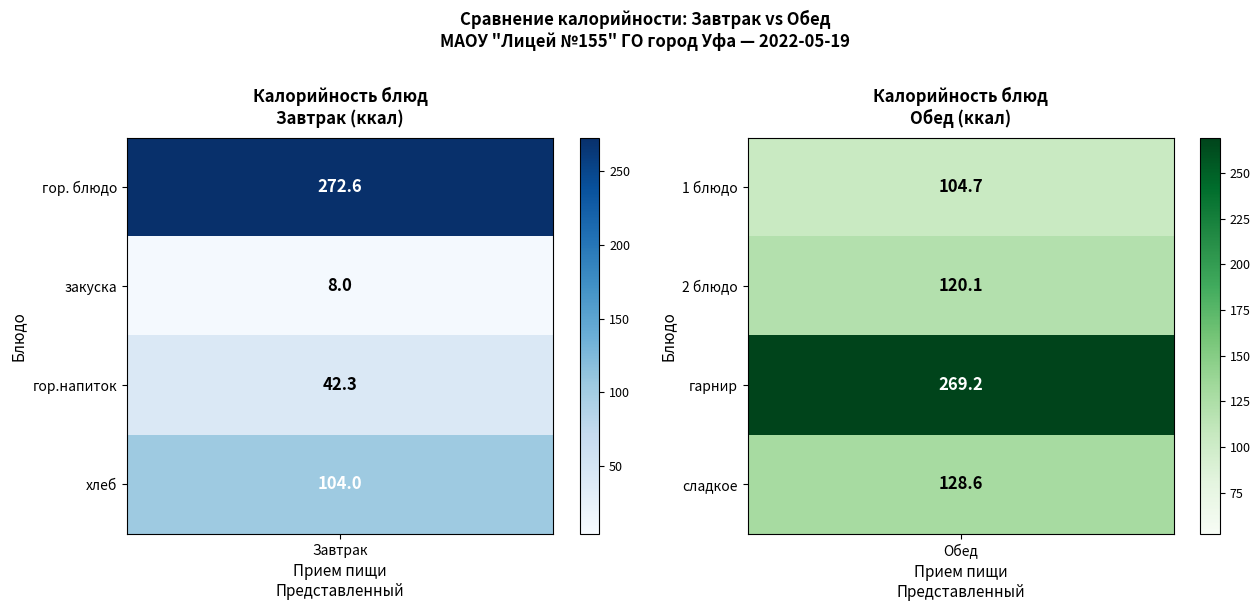

The Завтрак series shows 166.4 at 3. True or false?

False